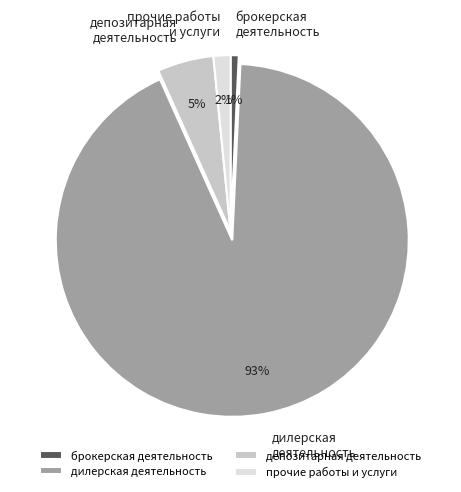

Rank the categories by value from highest to lowest.

дилерская деятельность, депозитарная деятельность, прочие работы и услуги, брокерская деятельность